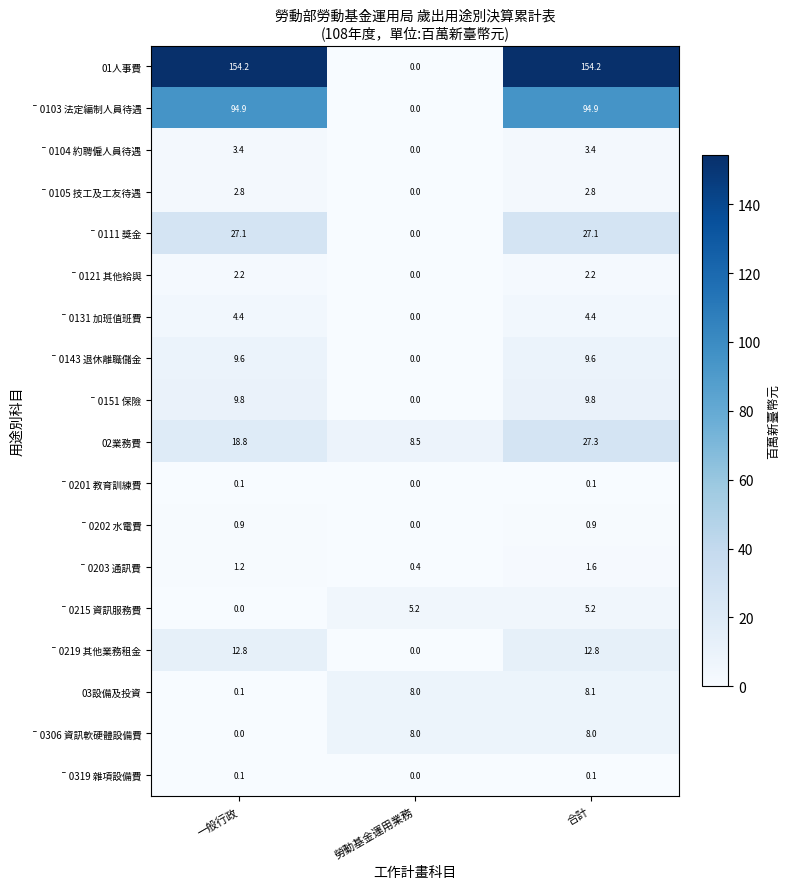

What is the maximum value shown in the chart?

154.2